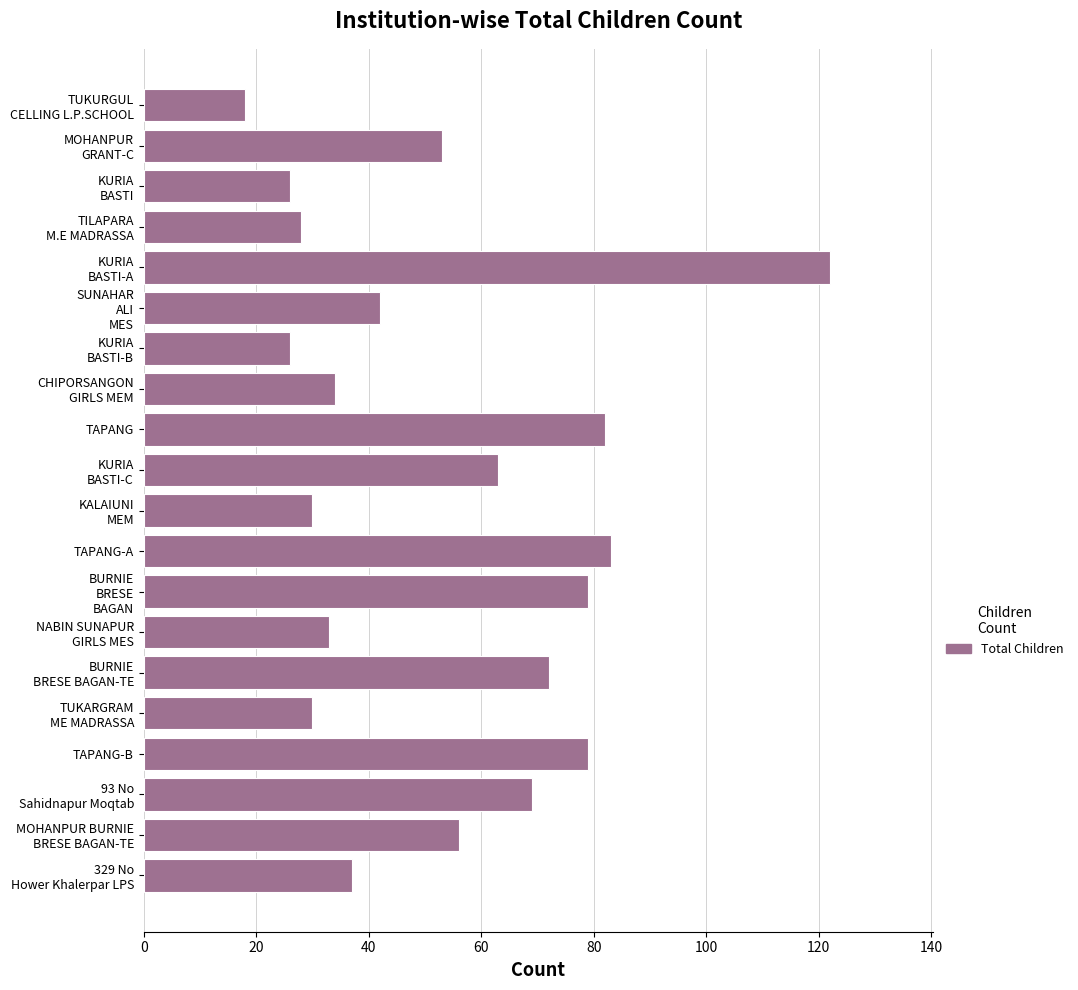

Read the value at TAPANG.

82